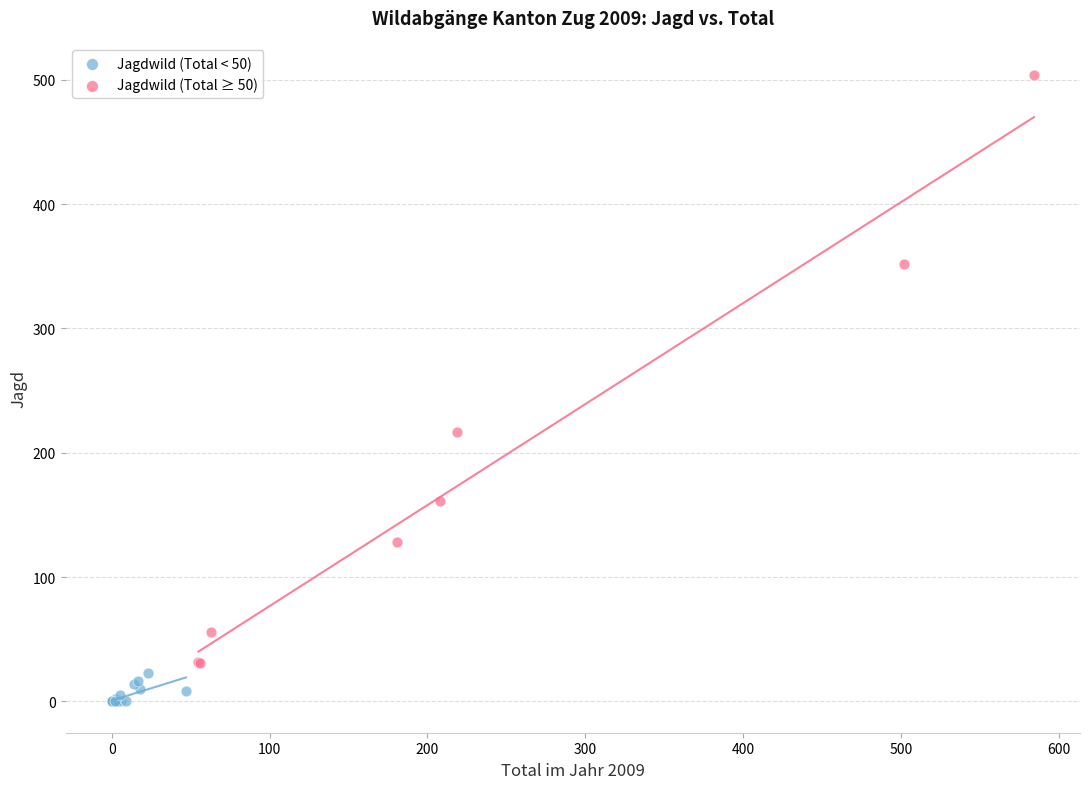

Which series contains the lowest Y value?

Jagdwild (Total < 50)